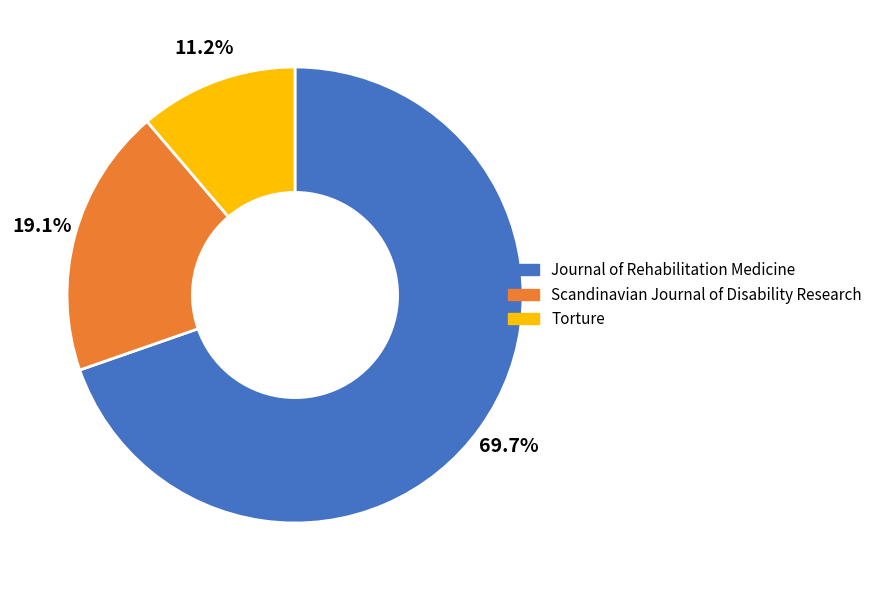

Approximately how many times larger is the value at Journal of Rehabilitation Medicine compared to Torture?

6.2